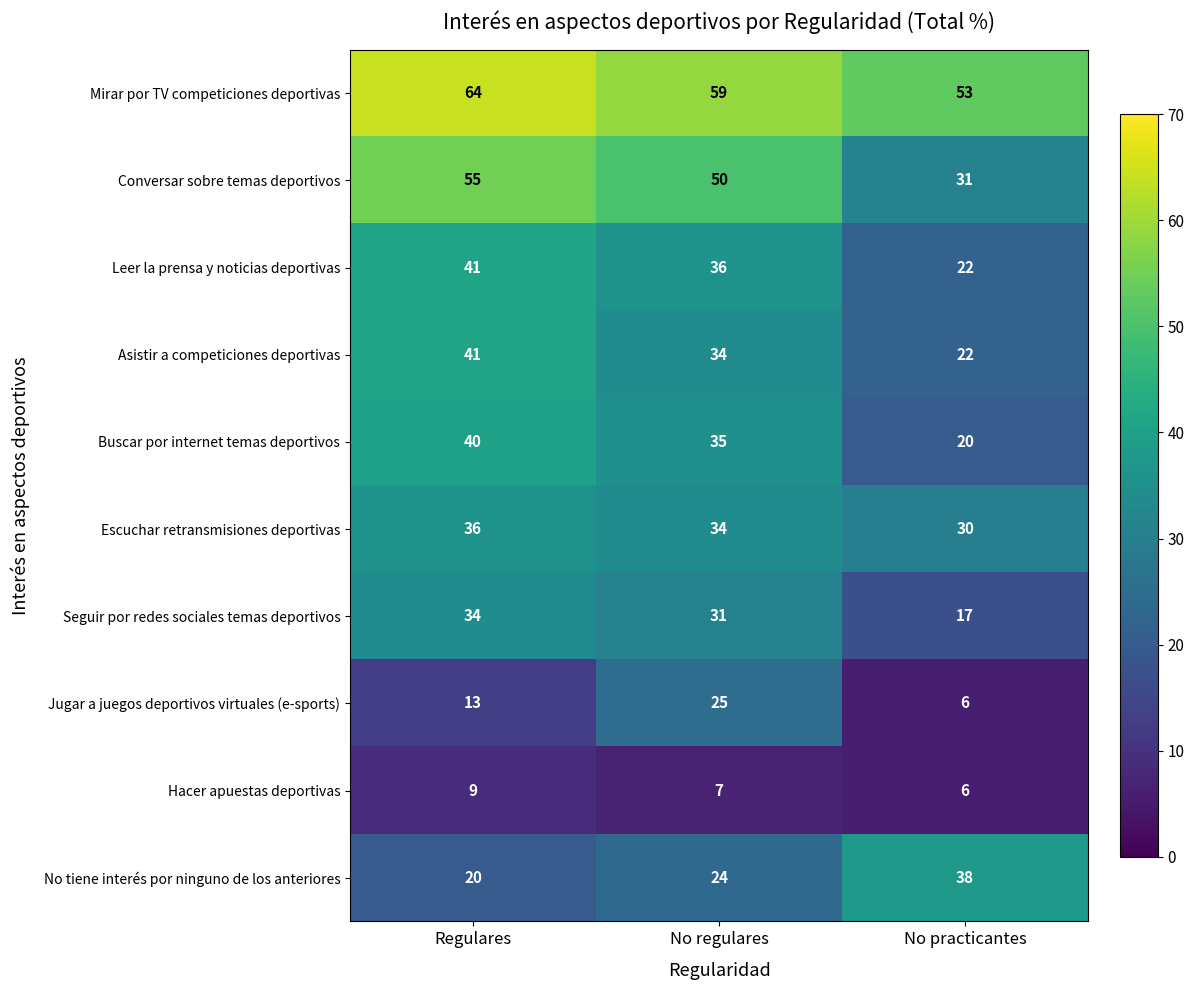

At how many categories does at least one series exceed 63?

1